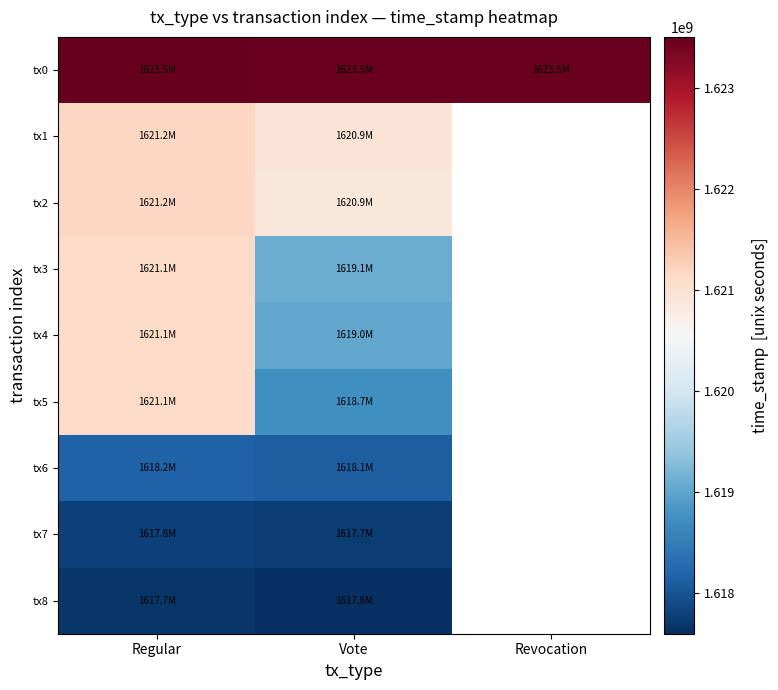

What is the spread (max minus min) of values at Revocation?

1623457727